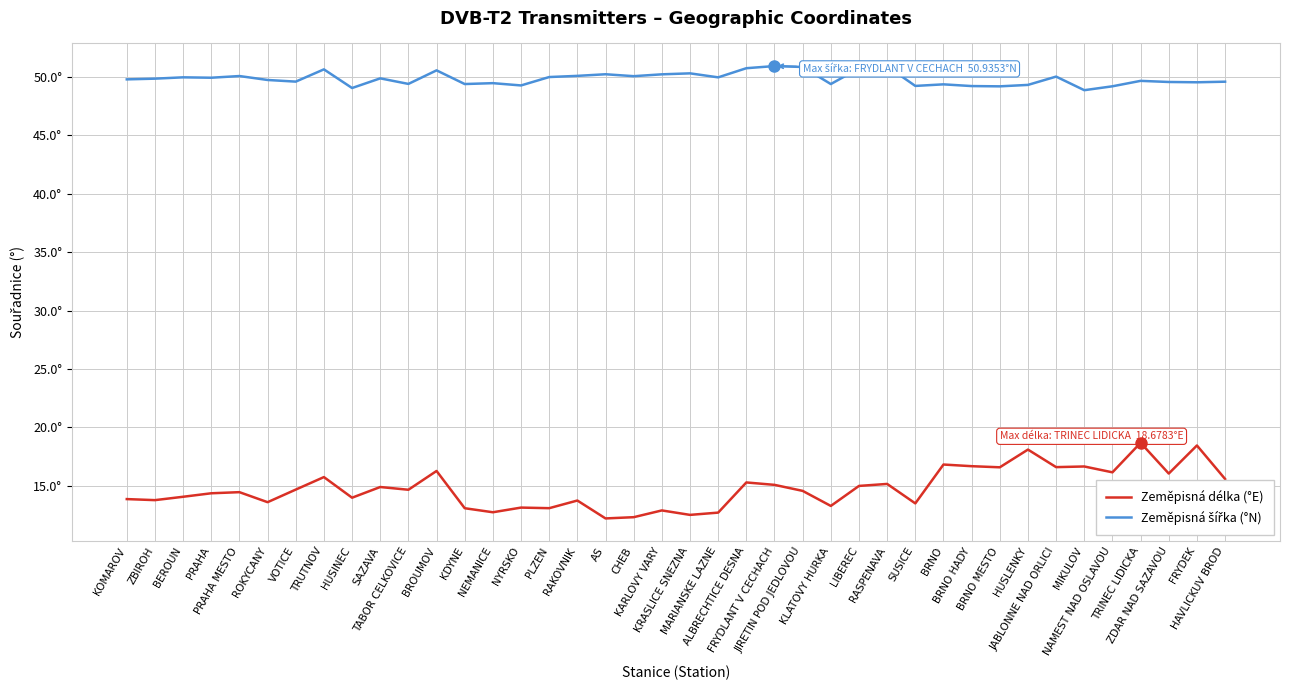

How many interior local peaks does the Zeměpisná délka (°E) series have?

14